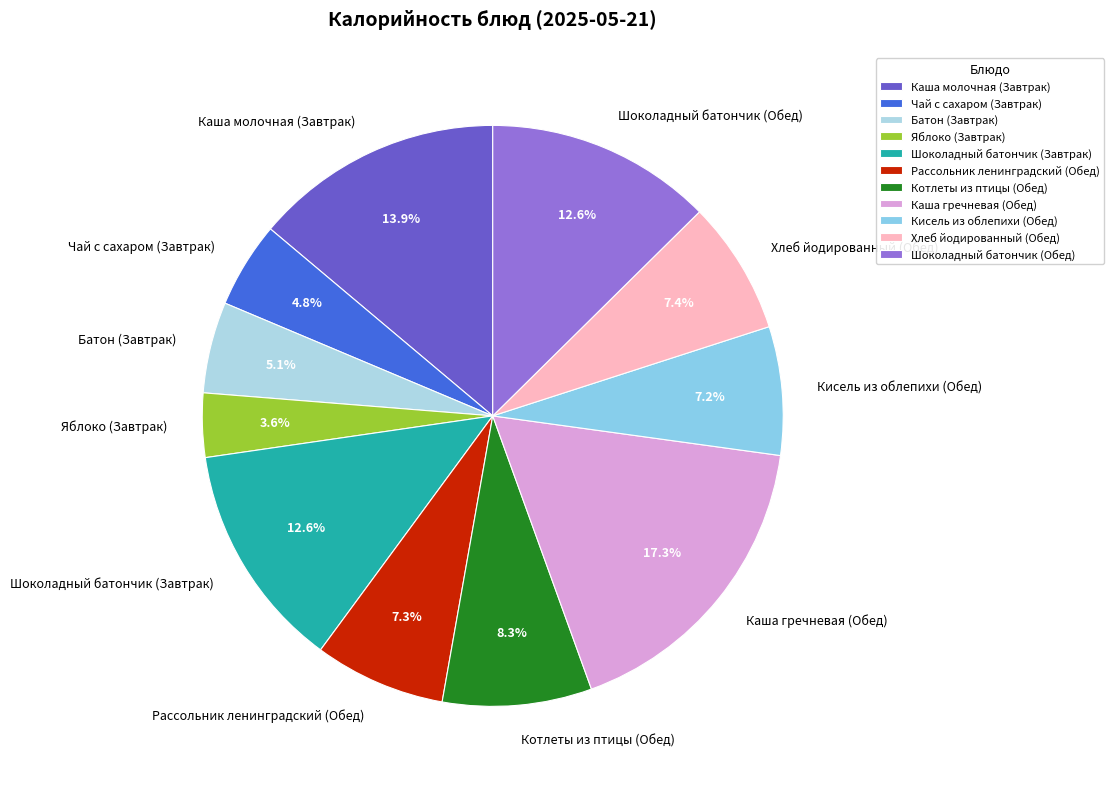

How many slices are in this pie chart?

11